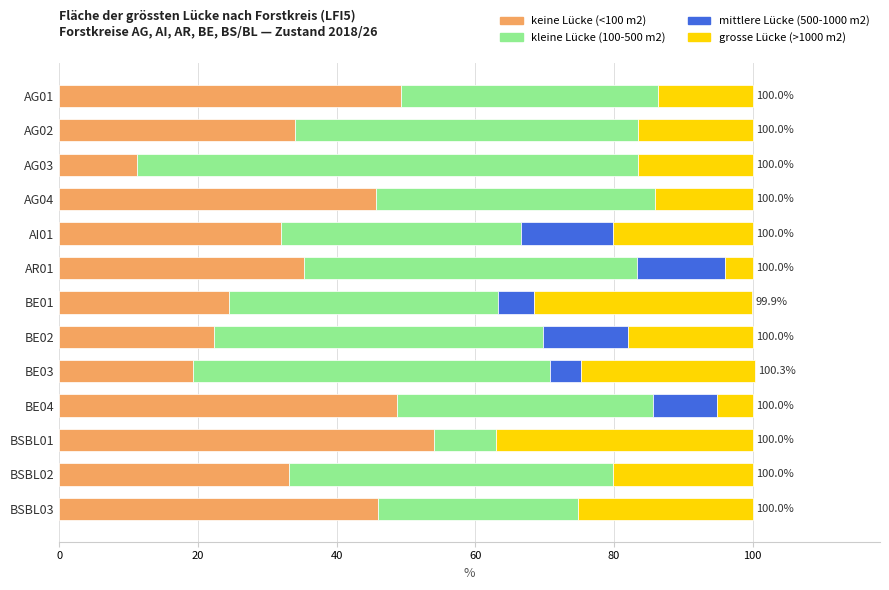

What is the total value across all series at AG02?

100.0